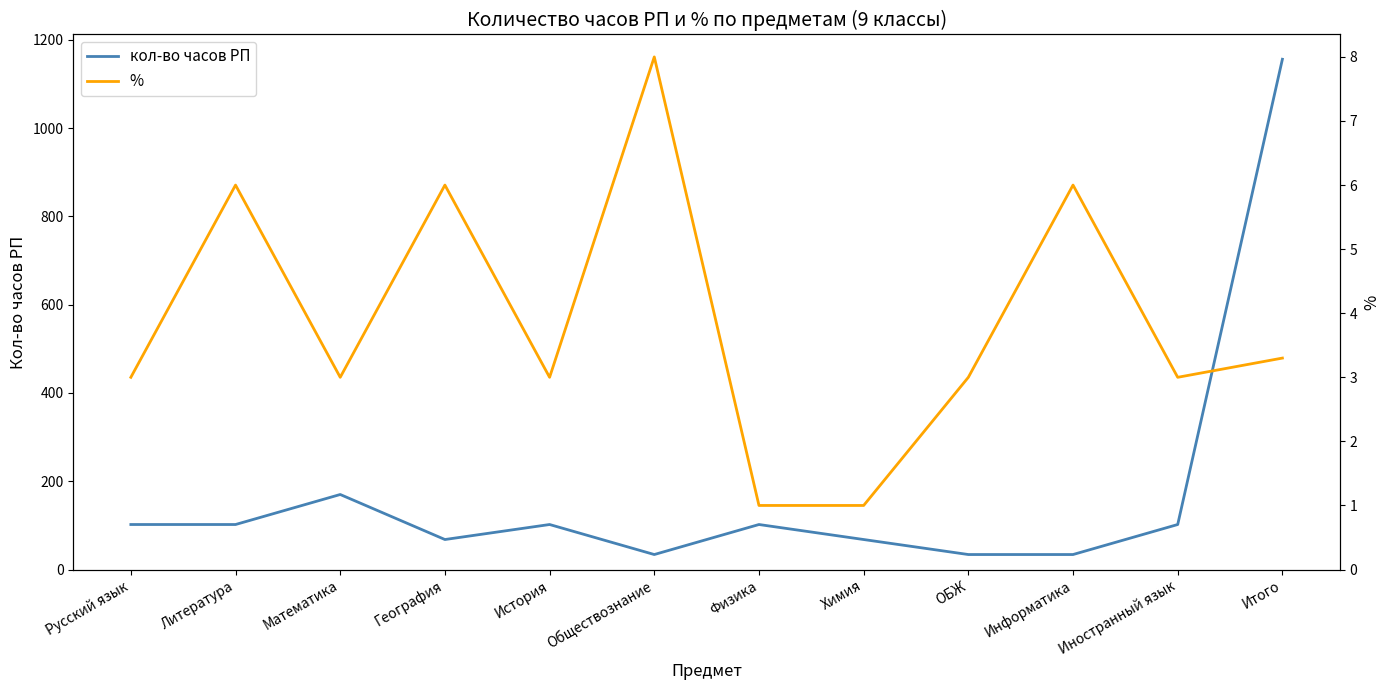

What is the difference between the second highest and second lowest values in the кол-во часов РП series?

136